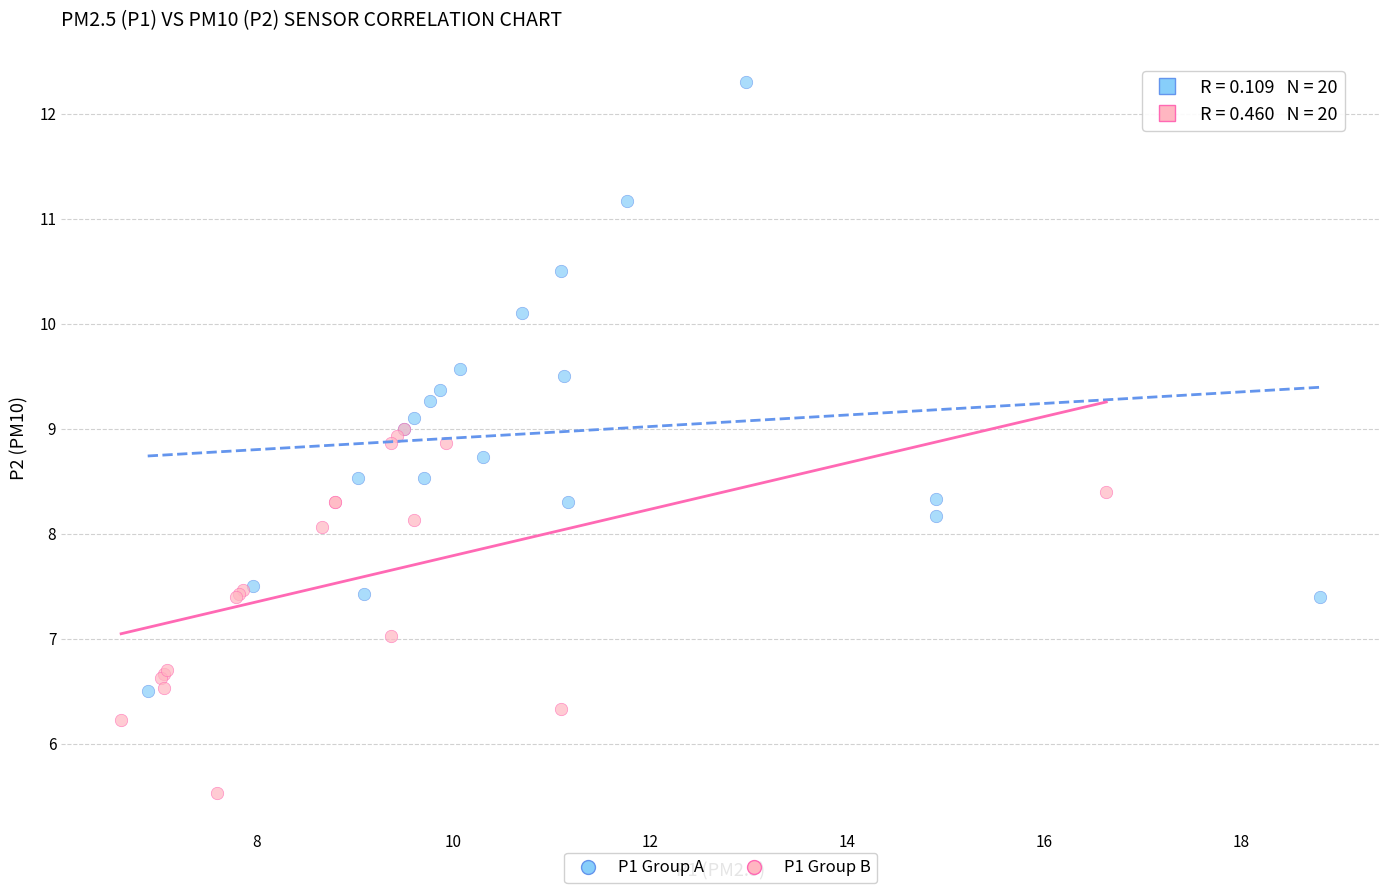

Which series has the widest spread of Y values?

P1 Group A